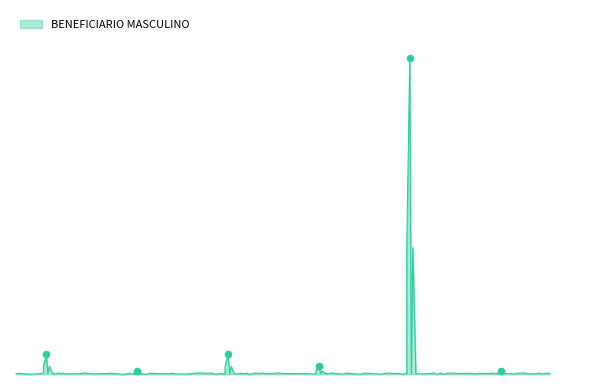

What is the change in value from 8 to 189?

+104